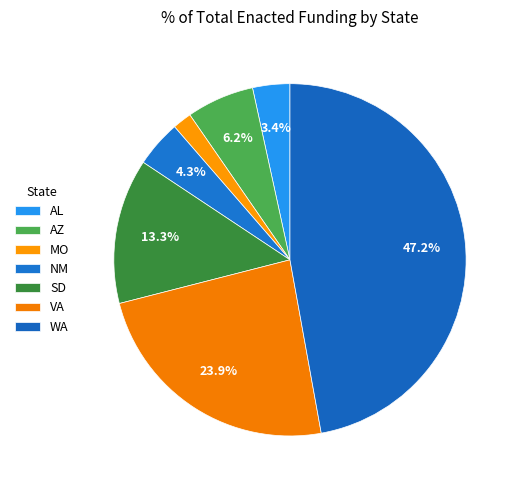

How many slices are in this pie chart?

7